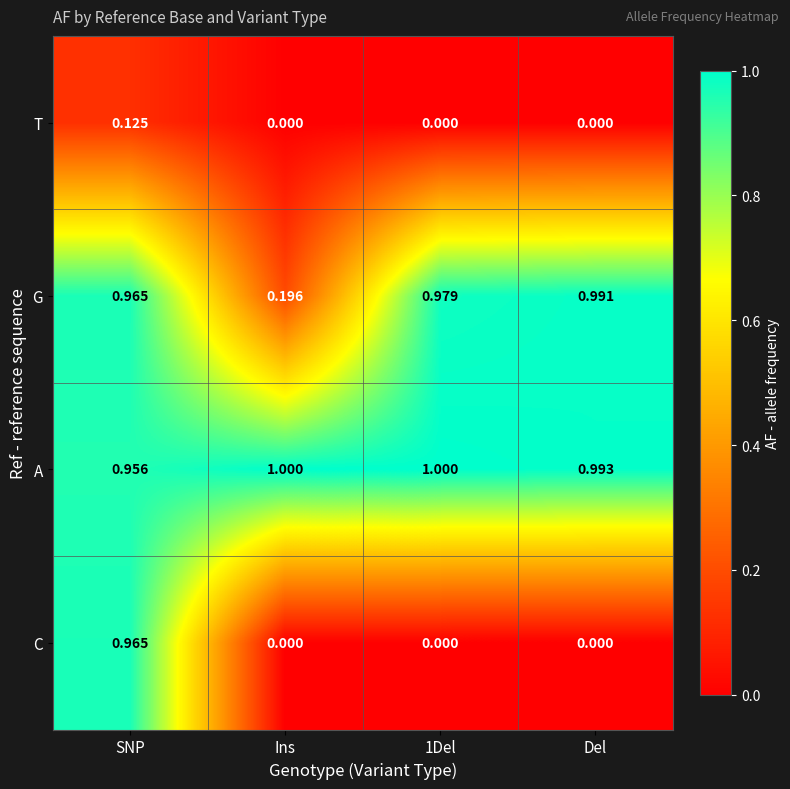

Which series has the largest total across all categories?

A